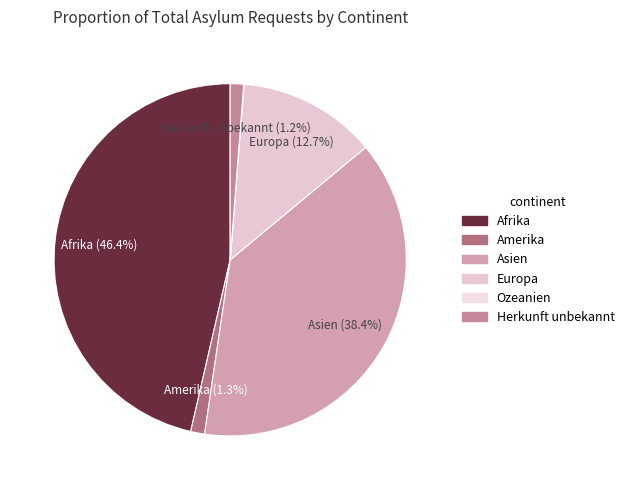

What is the smallest slice in the pie chart?

Ozeanien